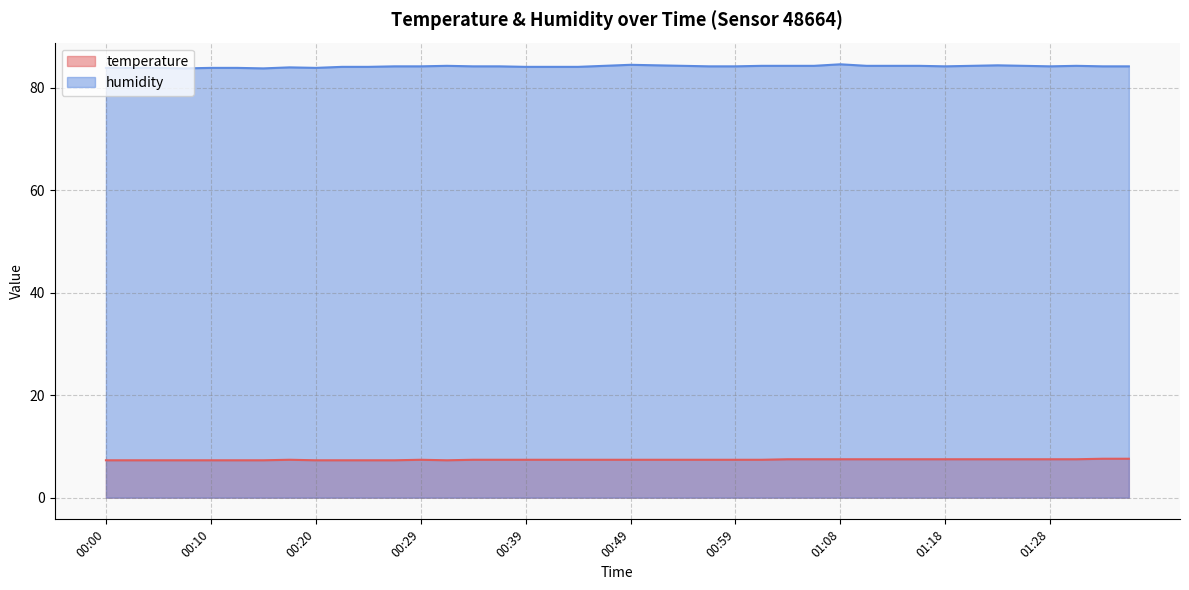

What is the difference between the maximum and minimum values in the temperature series?

0.3